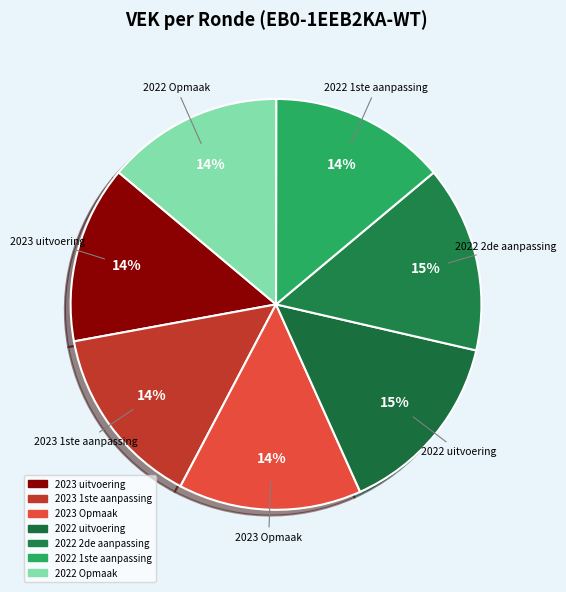

To the nearest percent, what is the difference between the largest and smallest slice percentages?

1%